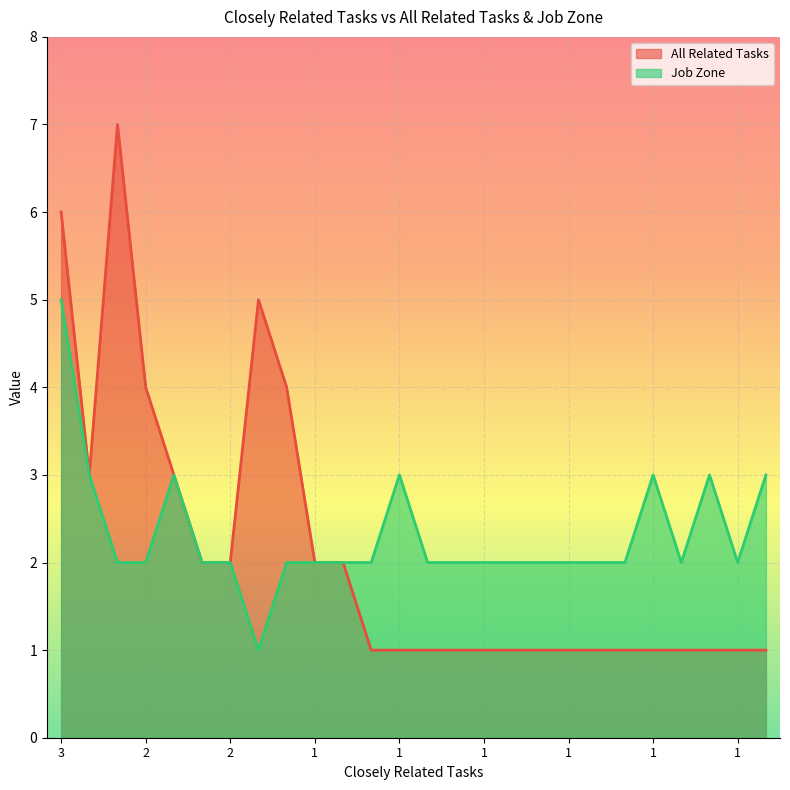

True or false: All Related Tasks and Job Zone cross at least once.

False